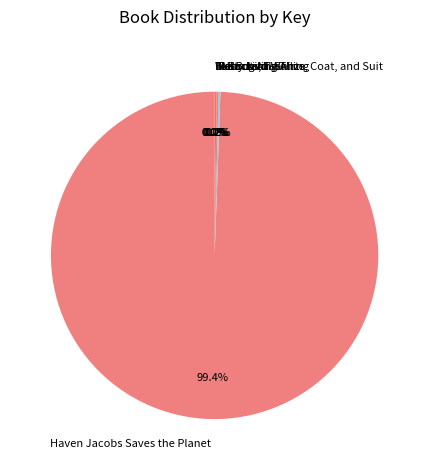

Does any single category account for the majority?

Yes